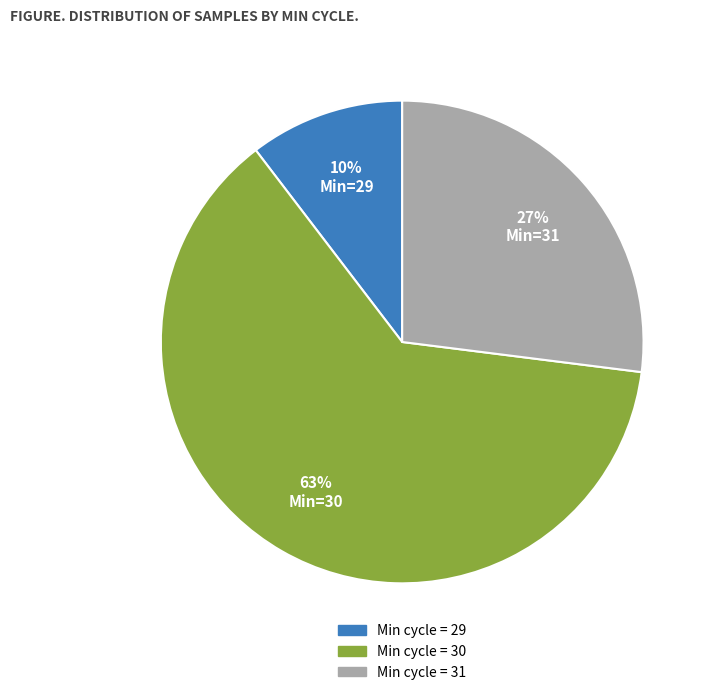

To the nearest percent, what is the average slice percentage?

33%